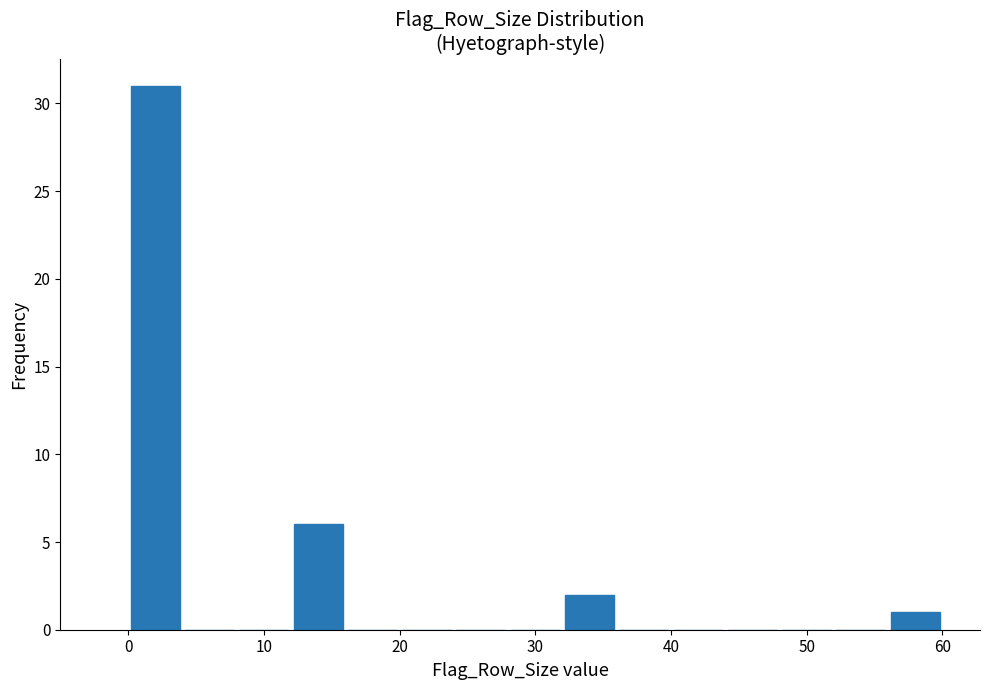

Over which range of the x-axis is the bar tallest?

0 to 4